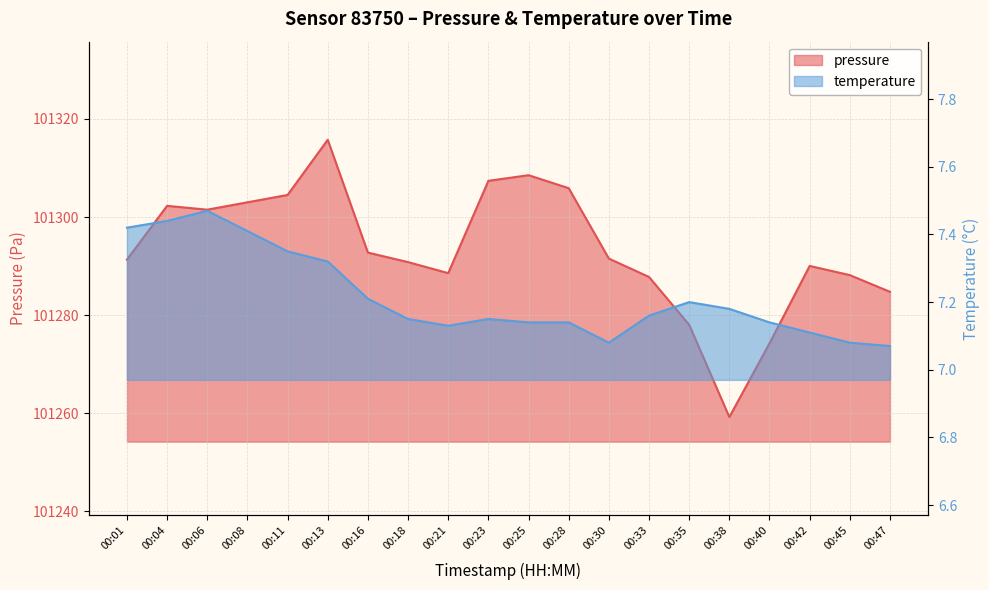

Where is pressure nearest to the value 101287?

00:33